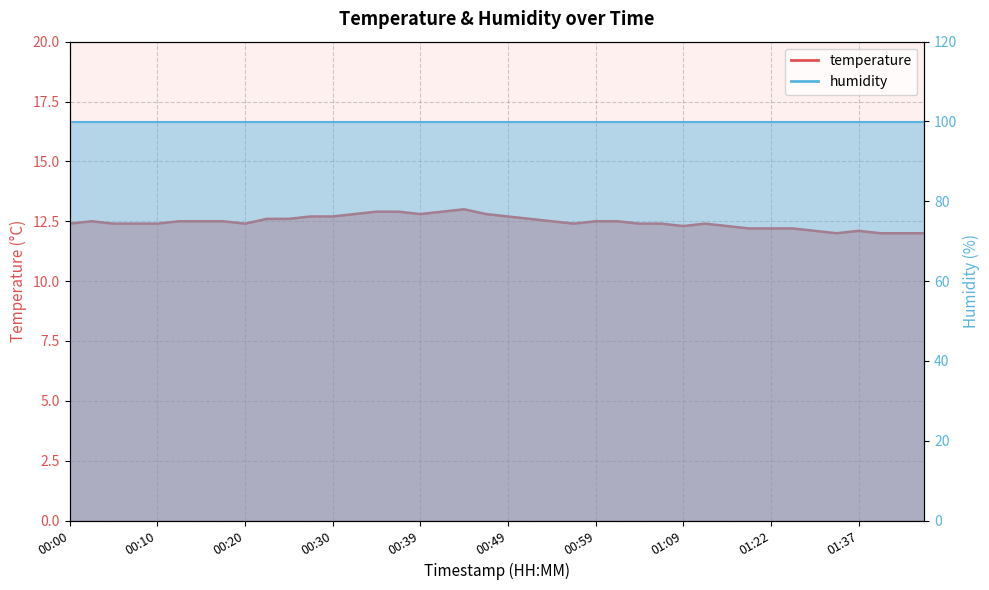

Is it true that the value at 00:59 is 12.5?

True